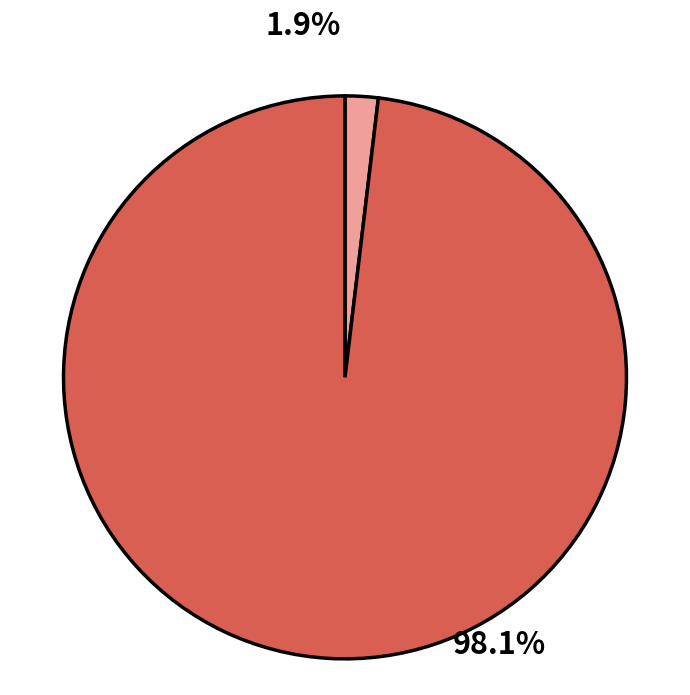

To the nearest percent, what percentage of the pie is 152153?

2%